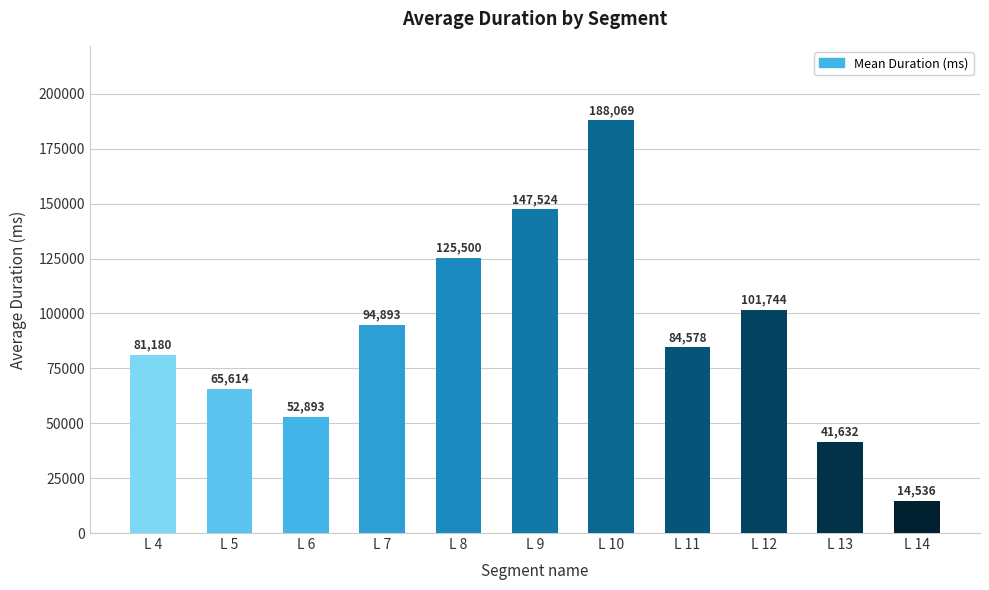

What is the average value?

90742